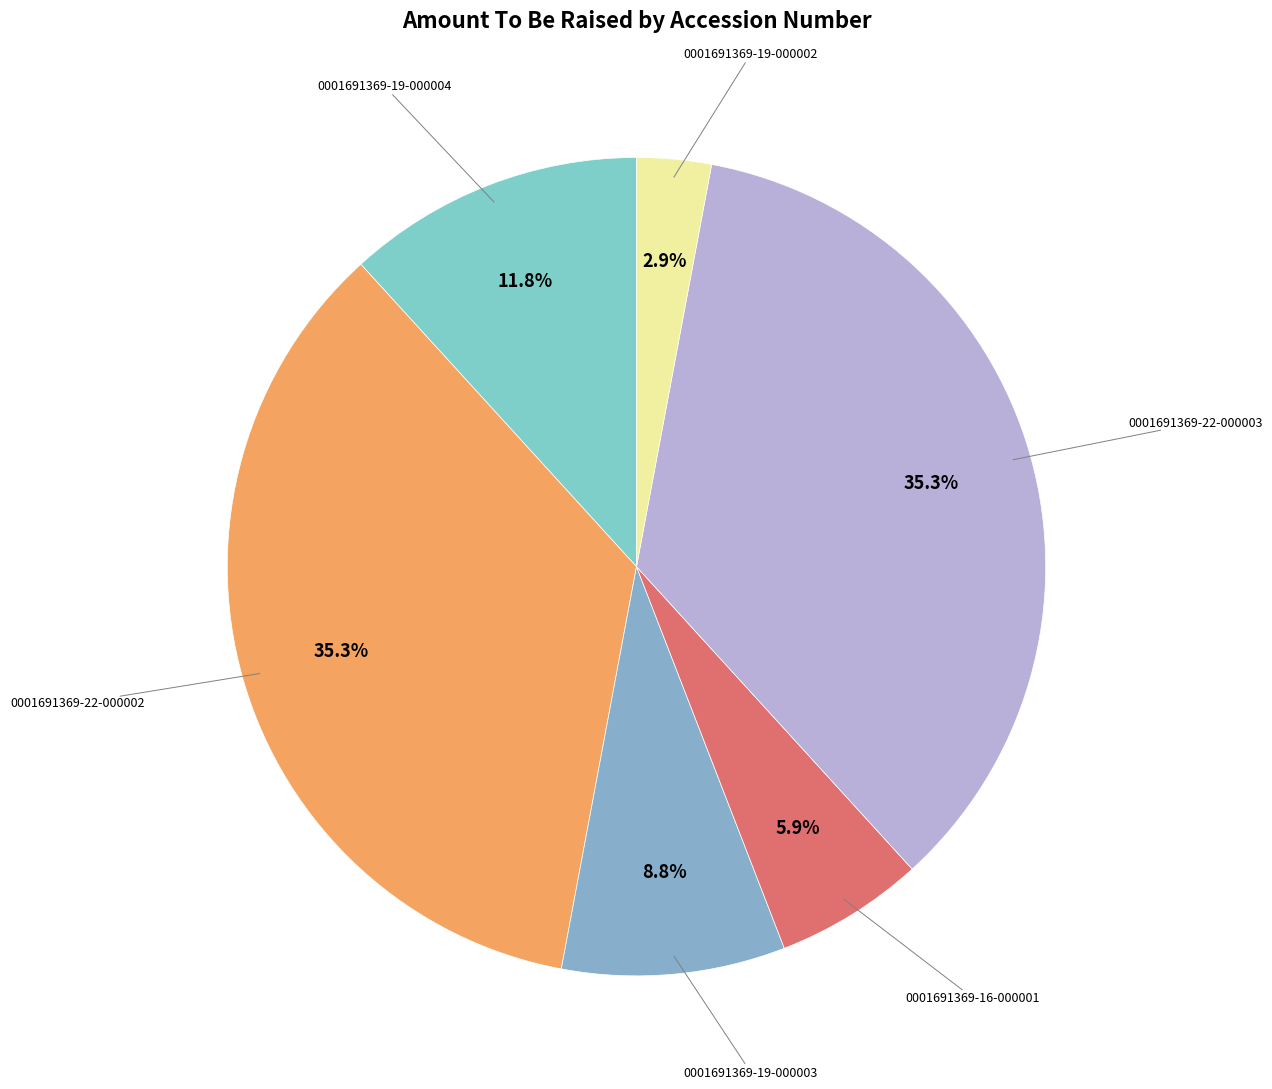

What is the smallest slice in the pie chart?

0001691369-19-000002